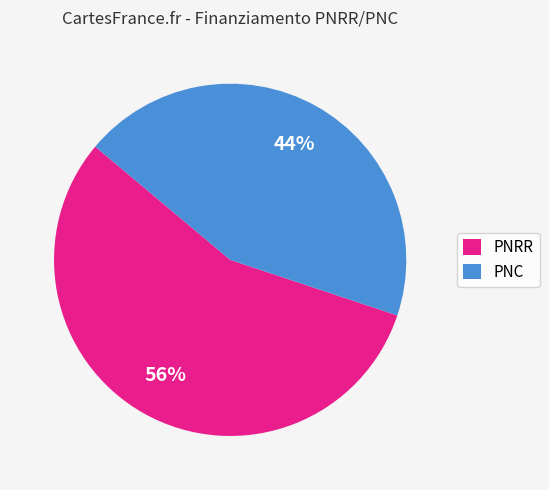

What percentage is the PNRR slice, to the nearest percent?

56%